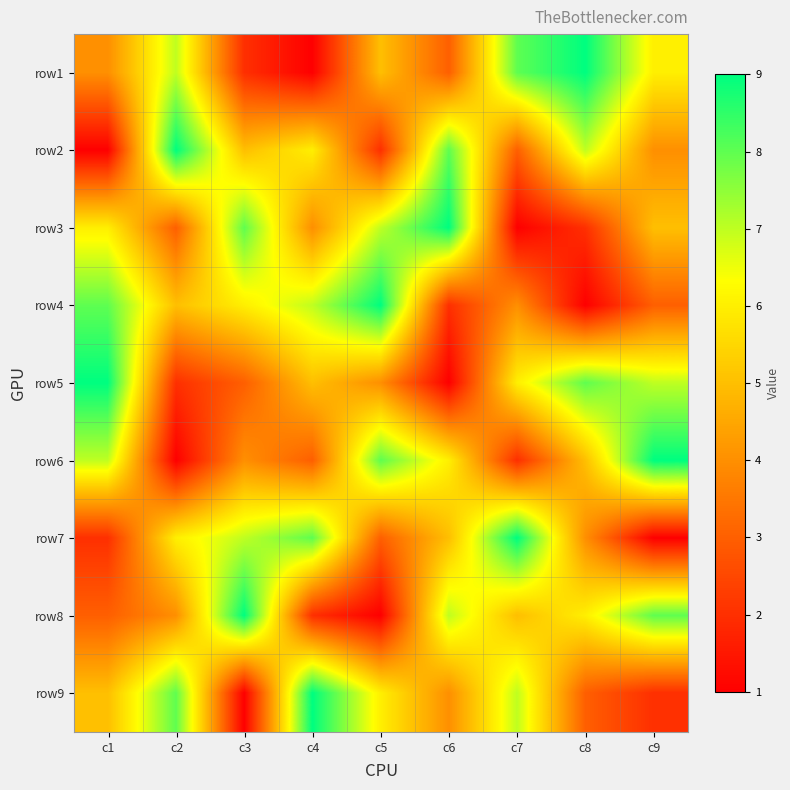

At how many categories does at least one series exceed 3?

9